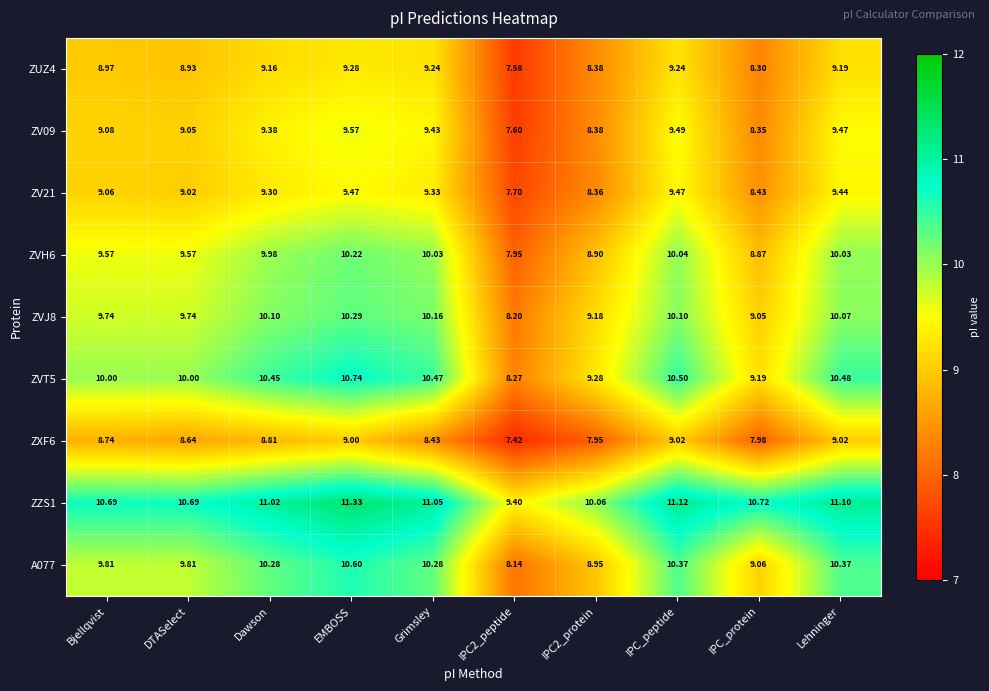

At which label does ZZS1 first exceed 11?

Dawson